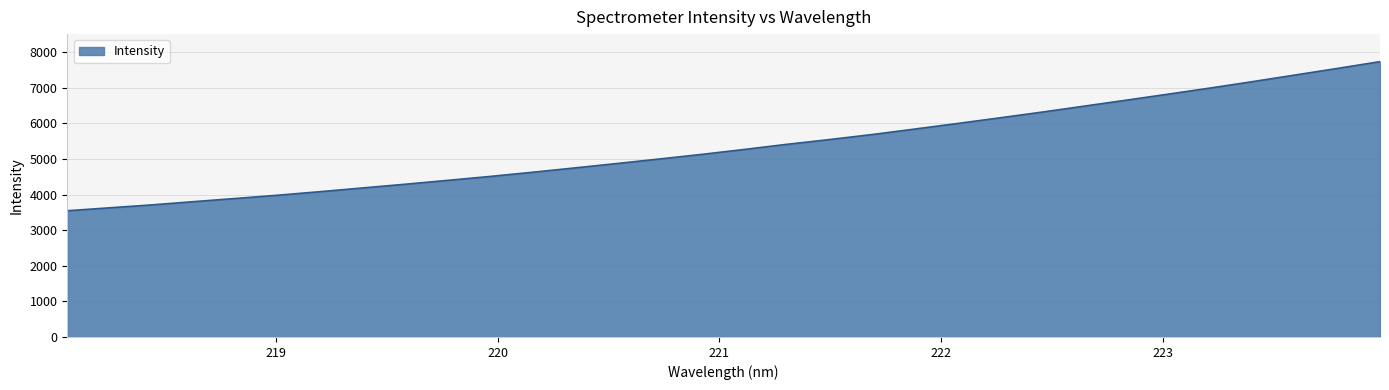

What is the minimum value shown in the chart?

3545.7